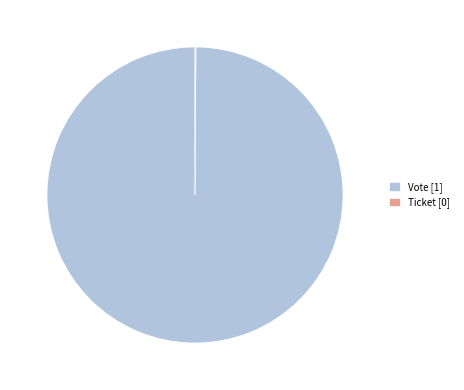

Does any single category account for the majority?

Yes